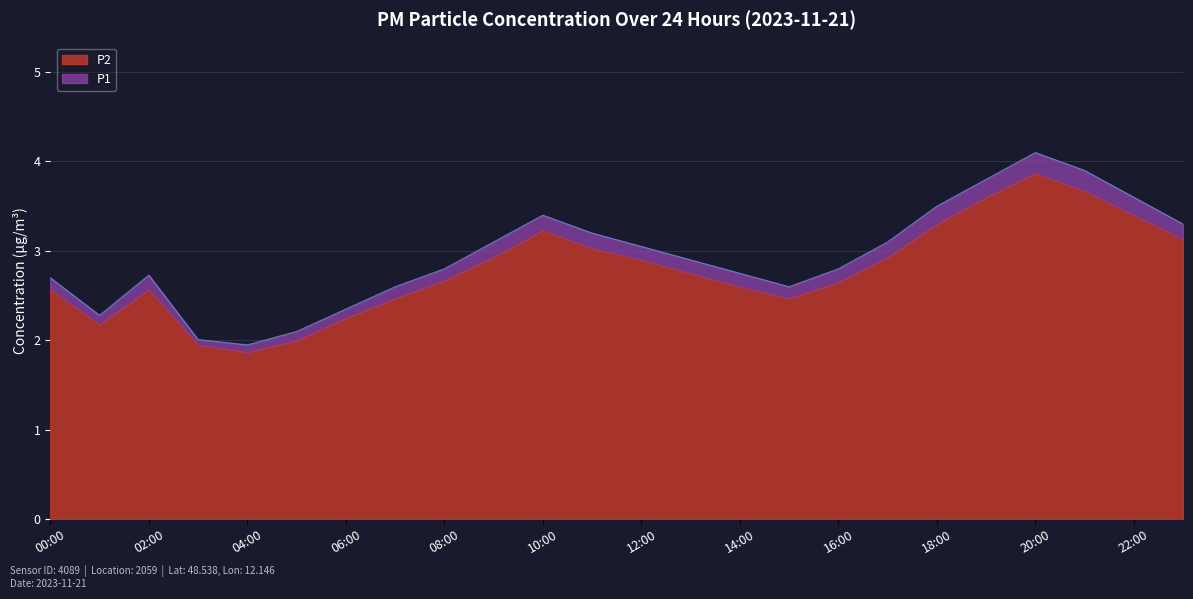

At which category is the sum across all series the highest?

20:00